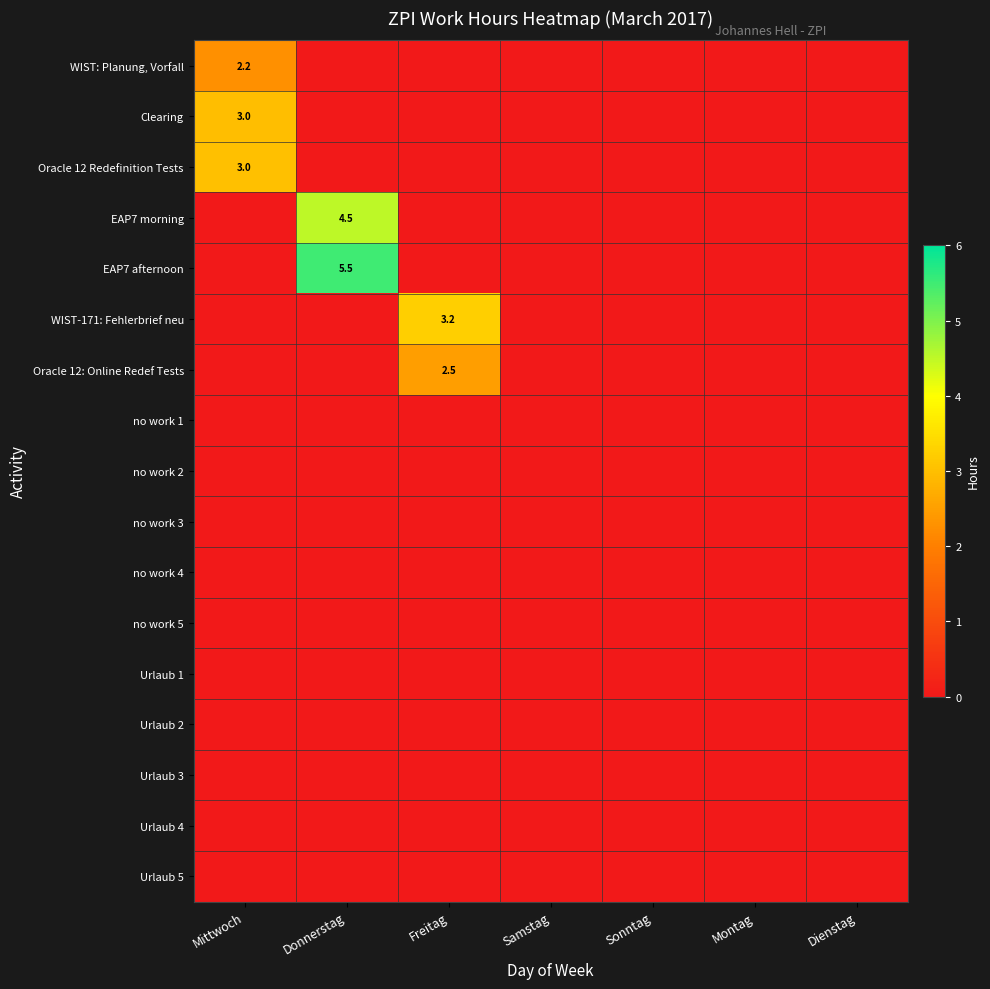

The WIST-171: Fehlerbrief neu series shows 3.2 at Freitag. True or false?

True